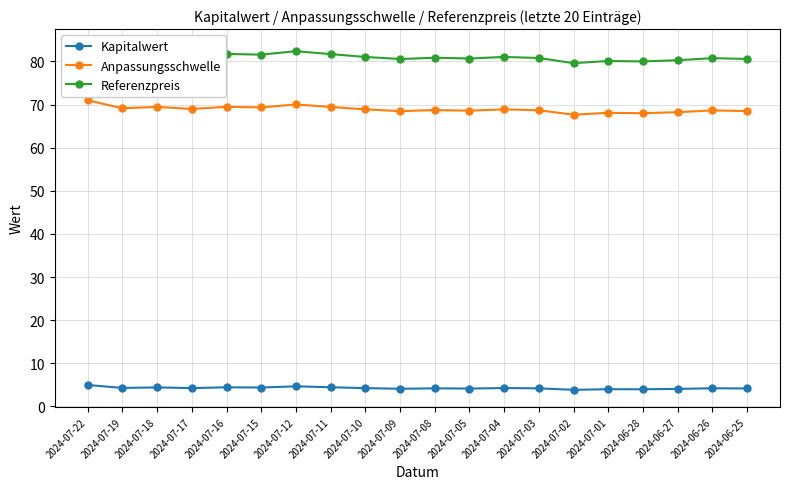

What value does the Anpassungsschwelle series have at 2024-07-05?

68.6